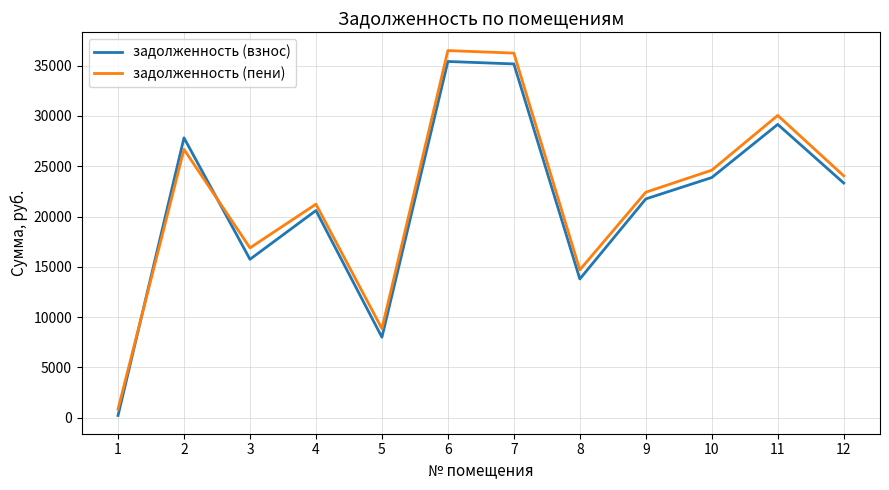

What is the difference between the задолженность (взнос) values at 10 and 7?

11300.8